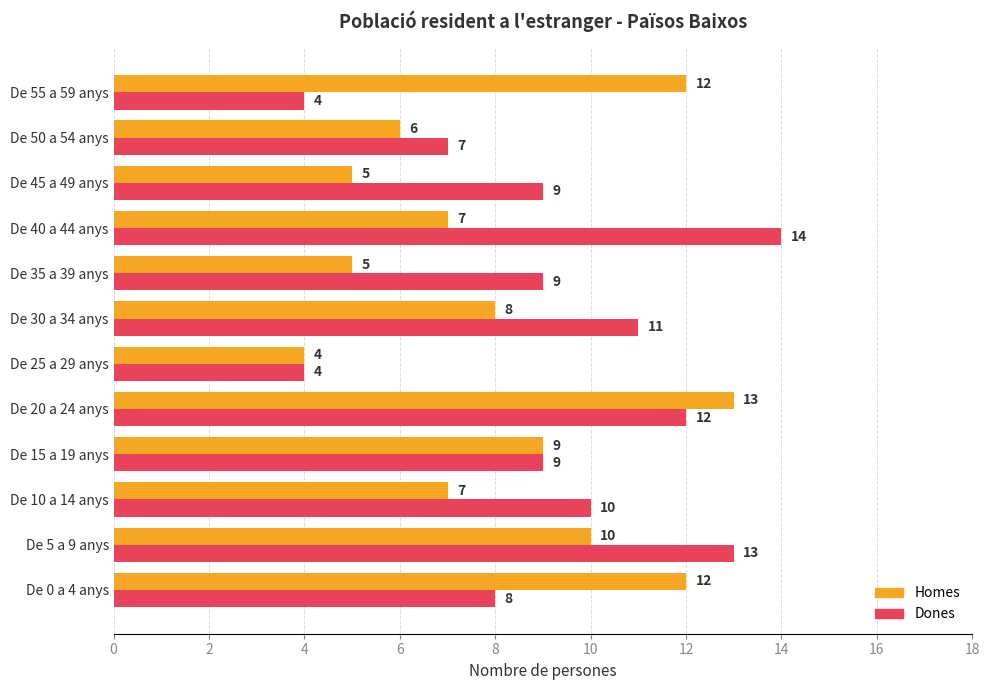

What is the sum of all Dones values?

110